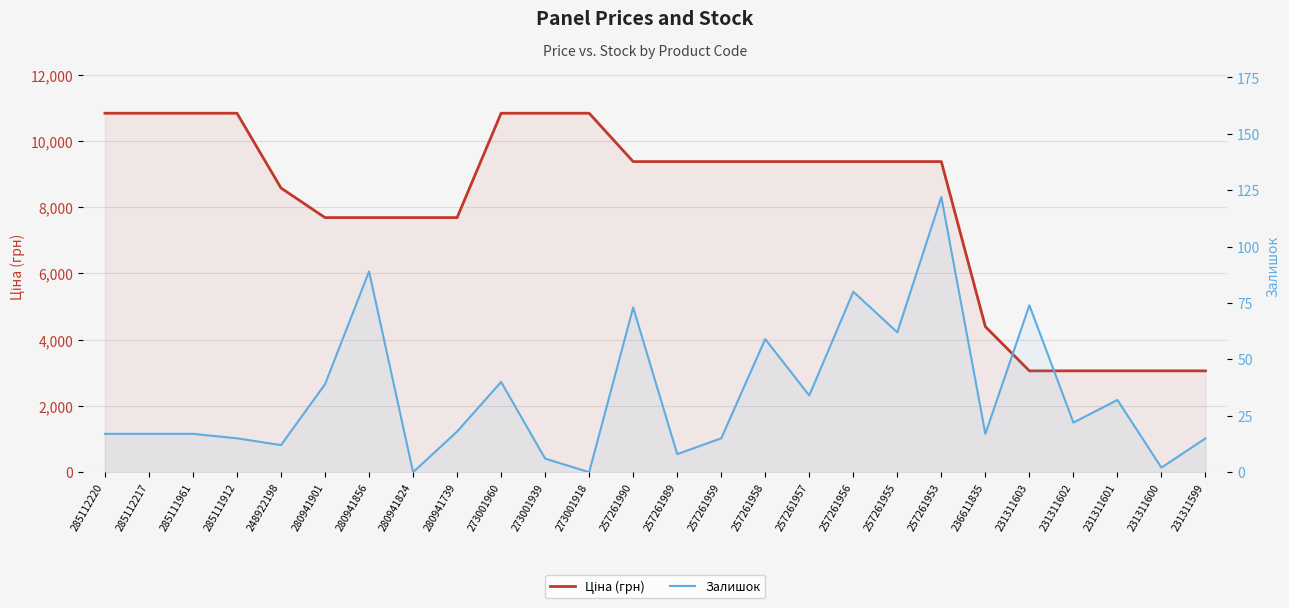

List the labels in order of Залишок value, smallest first.

280941824, 273001918, 231311600, 273001939, 257261989, 248922198, 285111912, 257261959, 231311599, 285112220, 285112217, 285111961, 236611835, 280941739, 231311602, 231311601, 257261957, 280941901, 273001960, 257261958, 257261955, 257261990, 231311603, 257261956, 280941856, 257261953